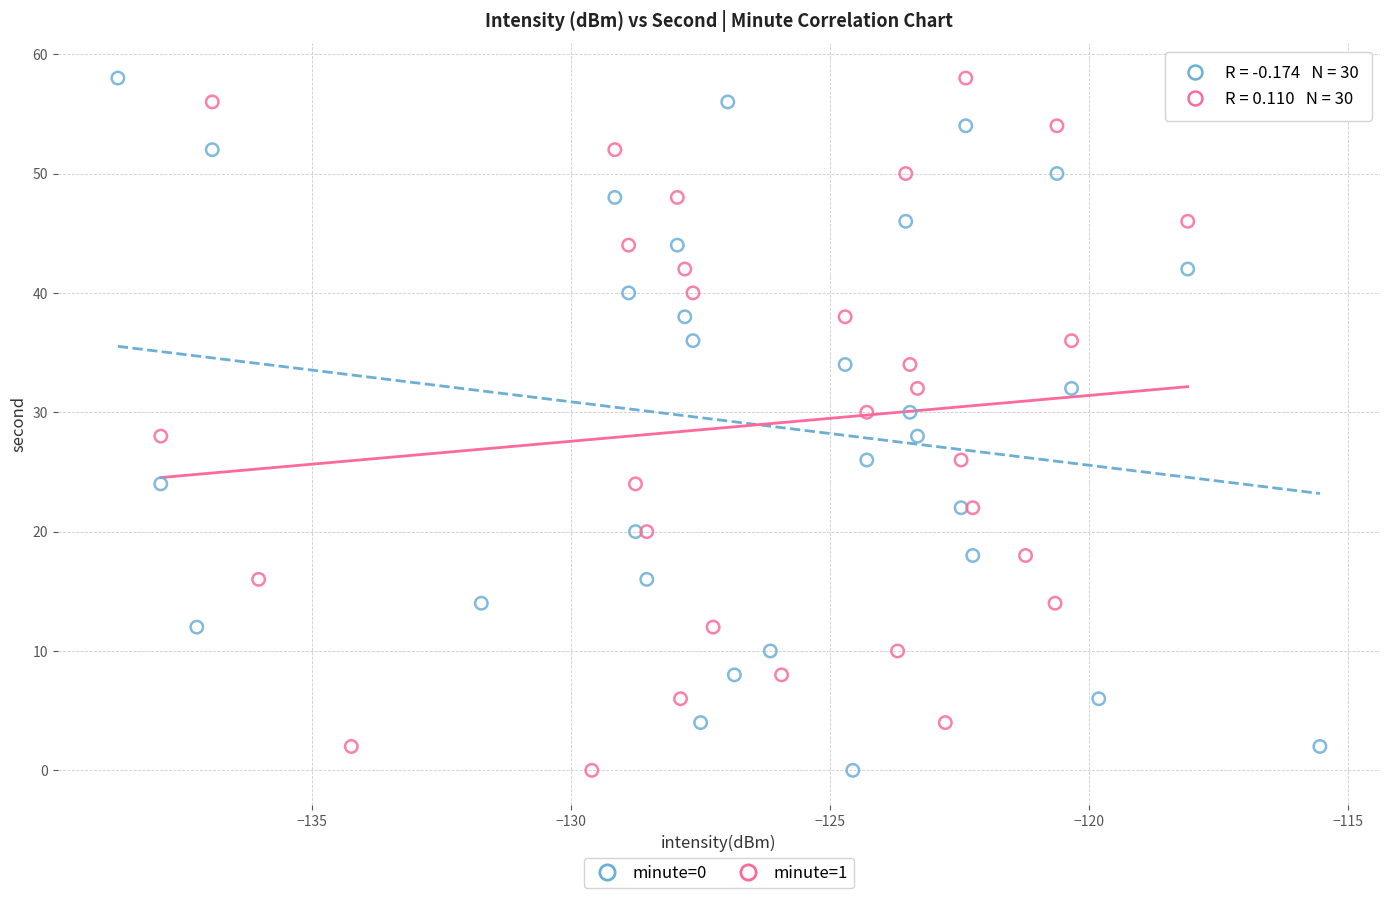

What are all the series names shown in the legend?

minute=0, minute=1